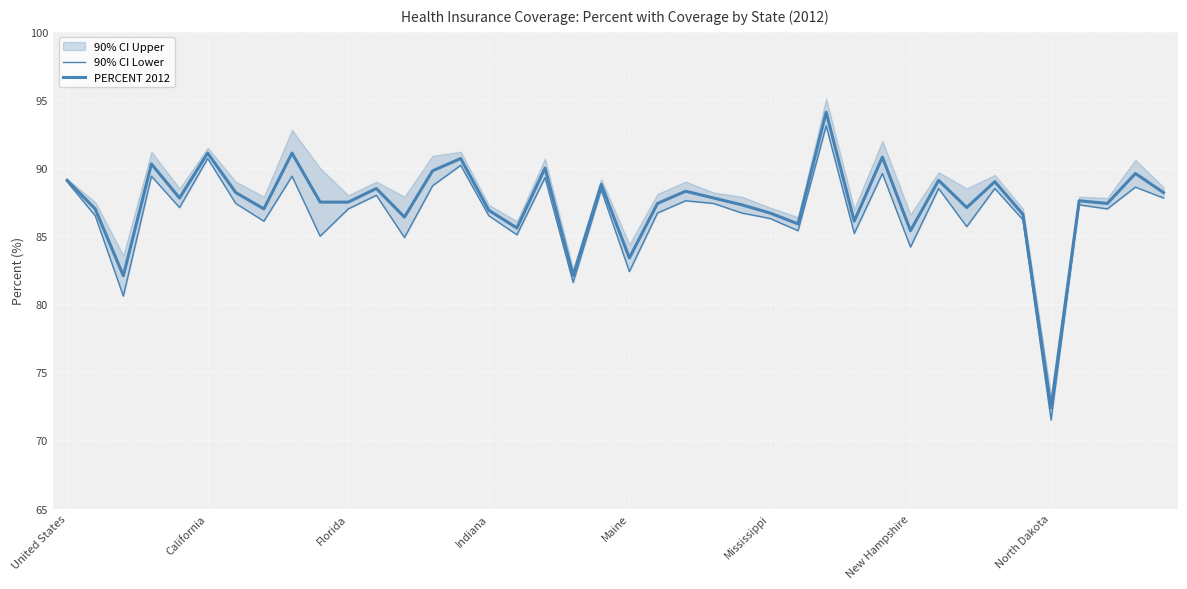

What is the sum of all 90% CI Lower values?

3466.6